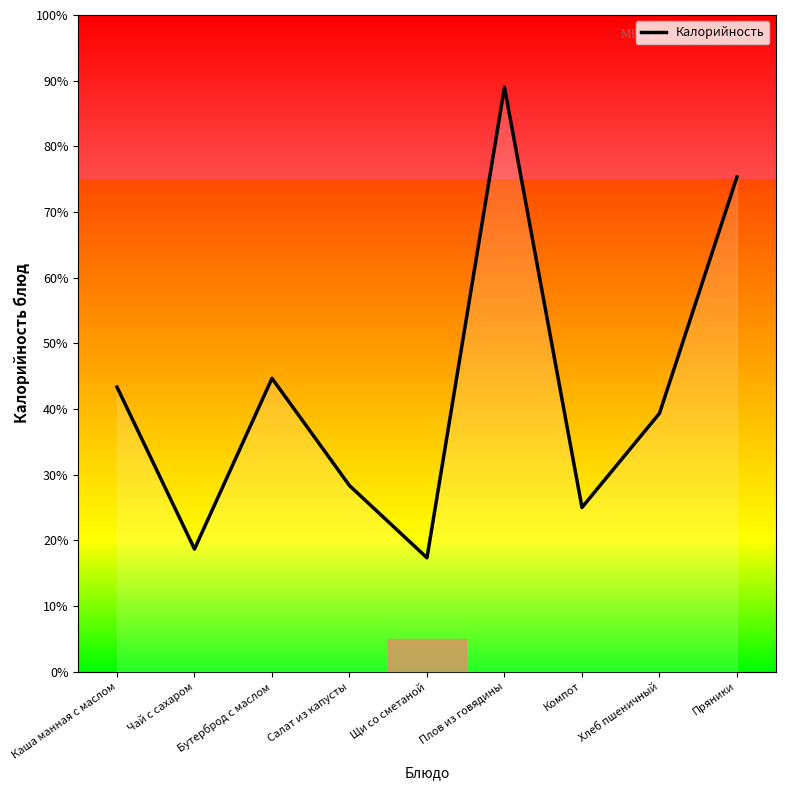

What is the change in value from Чай с сахаром to Бутерброд с маслом?

+26.0